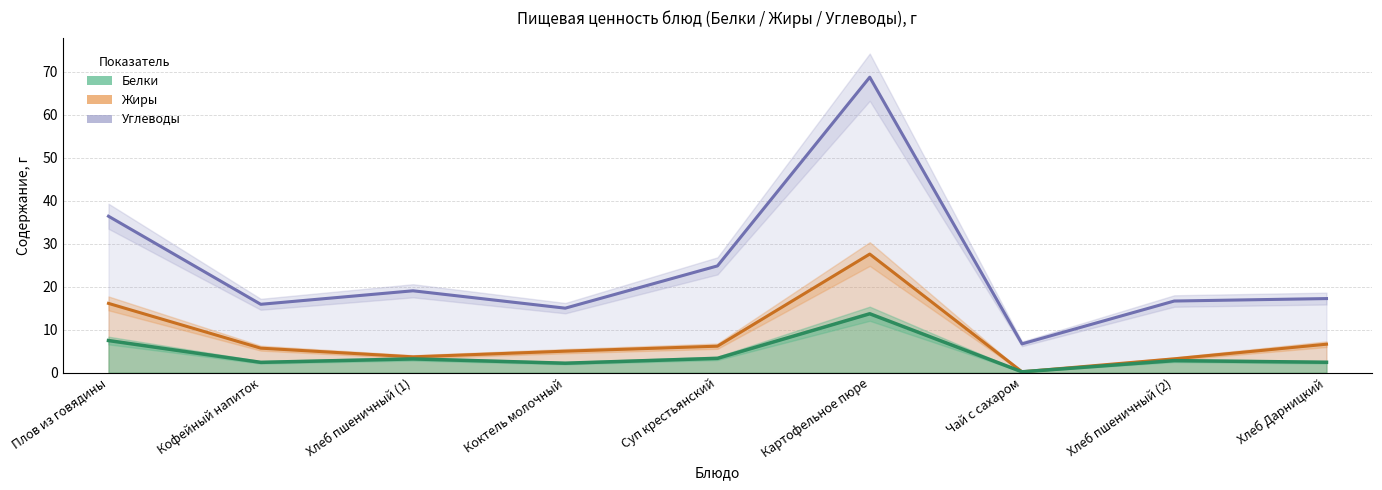

What are all the series names shown in the legend?

Белки, Жиры, Углеводы